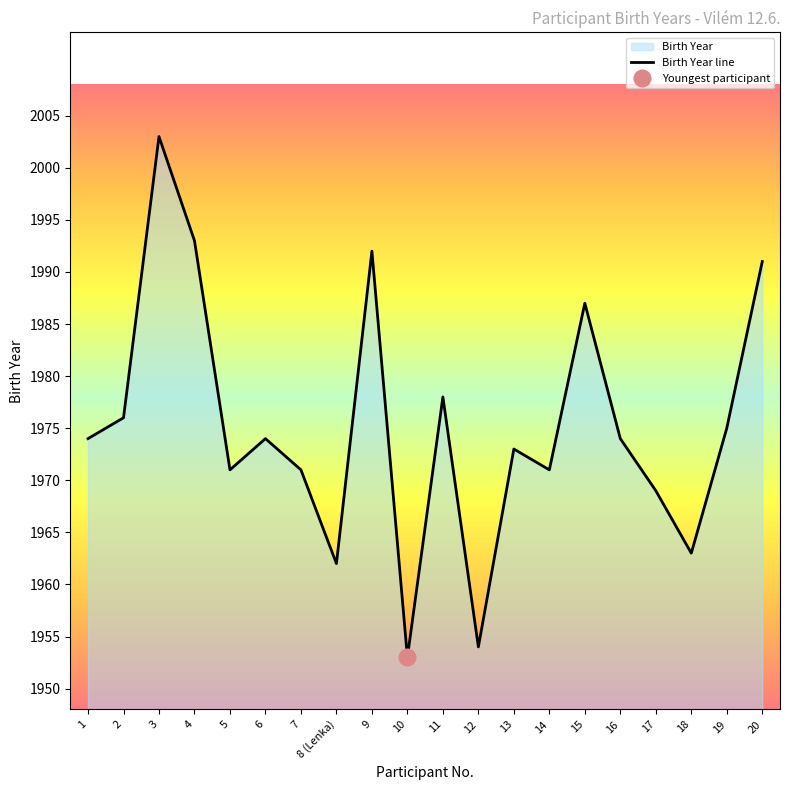

Count the number of data series in this chart.

1